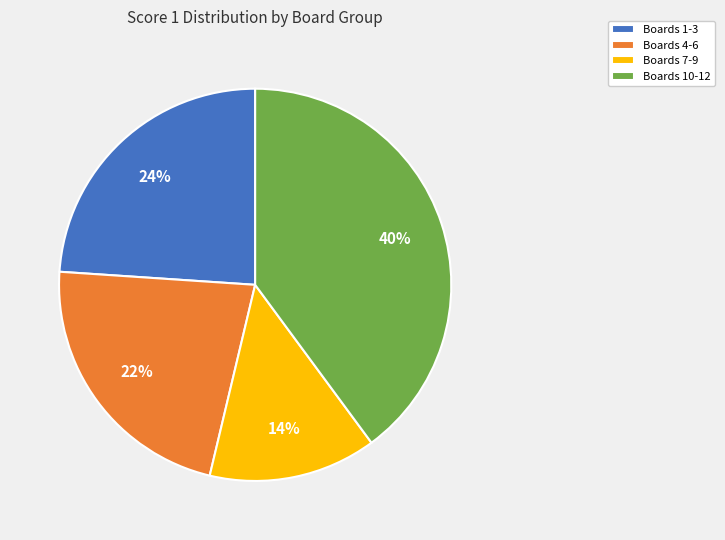

To the nearest percent, what percentage of the pie is Boards 1-3?

24%